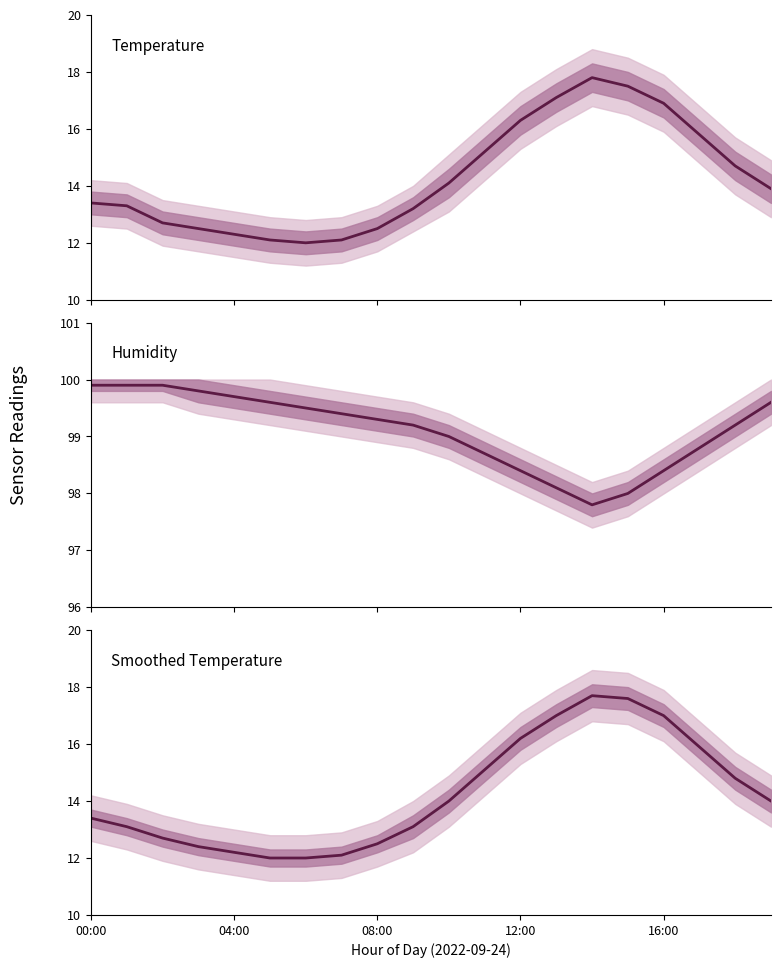

How many data points in temperature are less than 13?

7